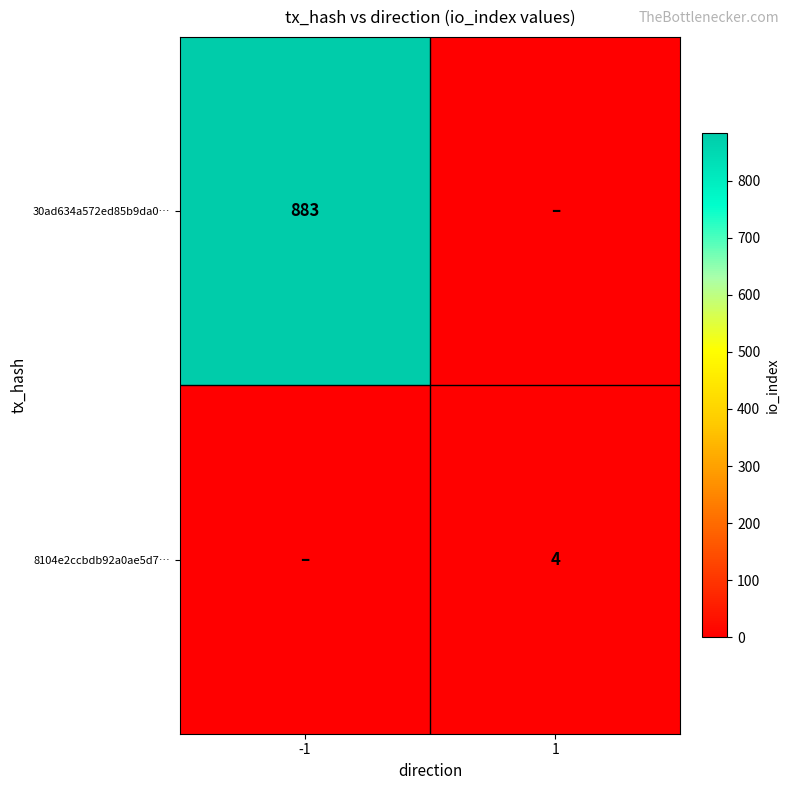

What is the total value across all series at -1?

883